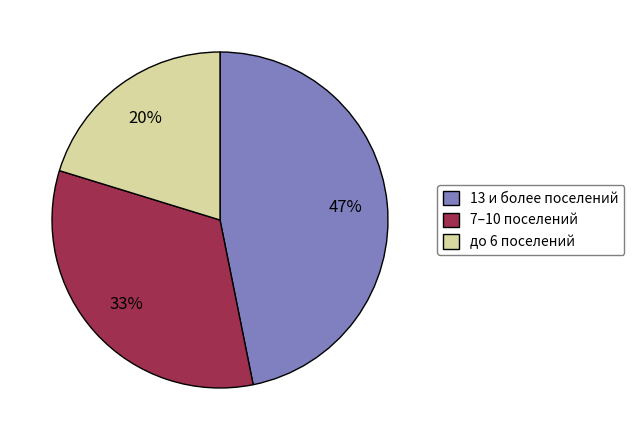

Count the number of slices in the pie.

3